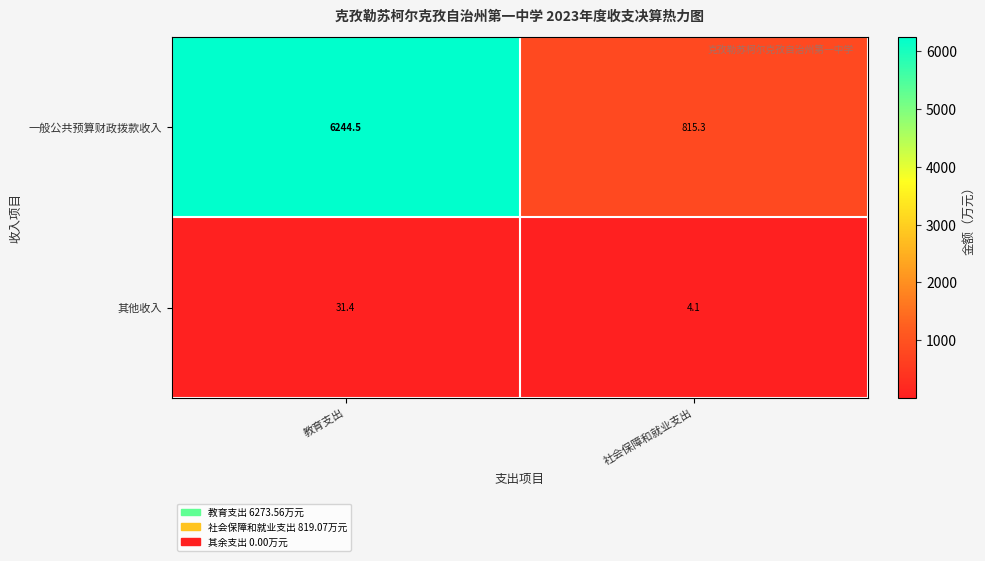

Count the number of data series in this chart.

2